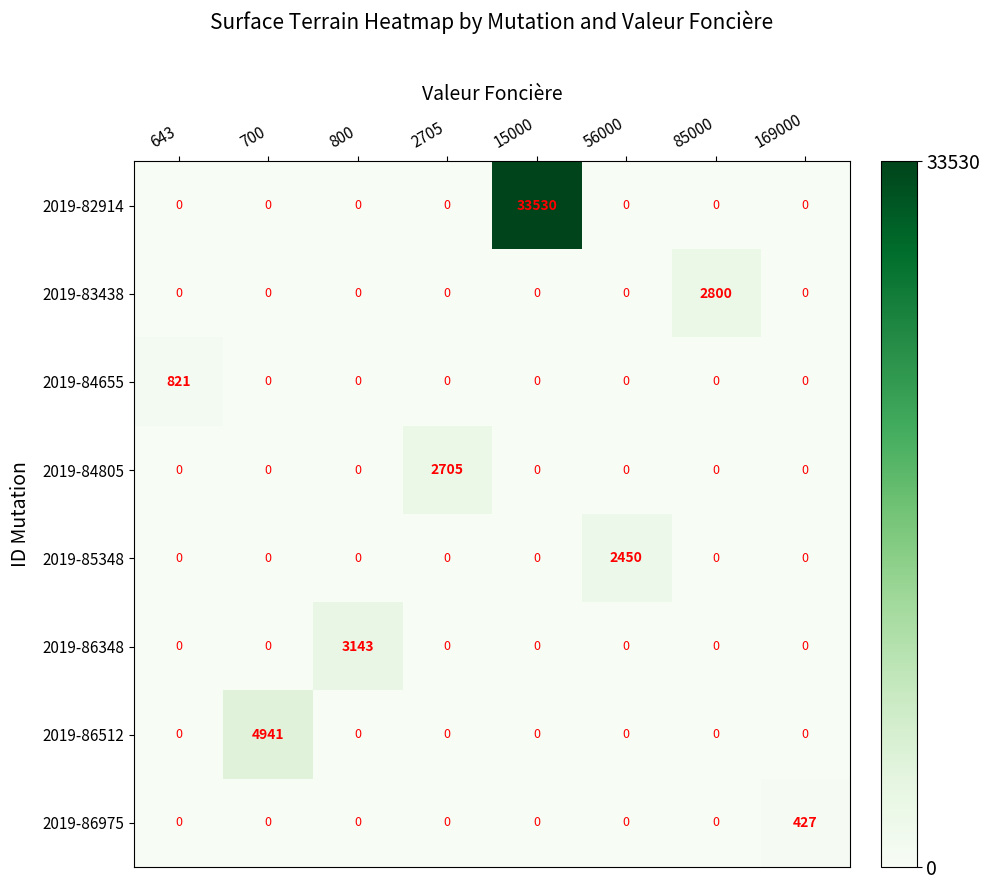

At which label does 2019-84655 reach its peak?

643